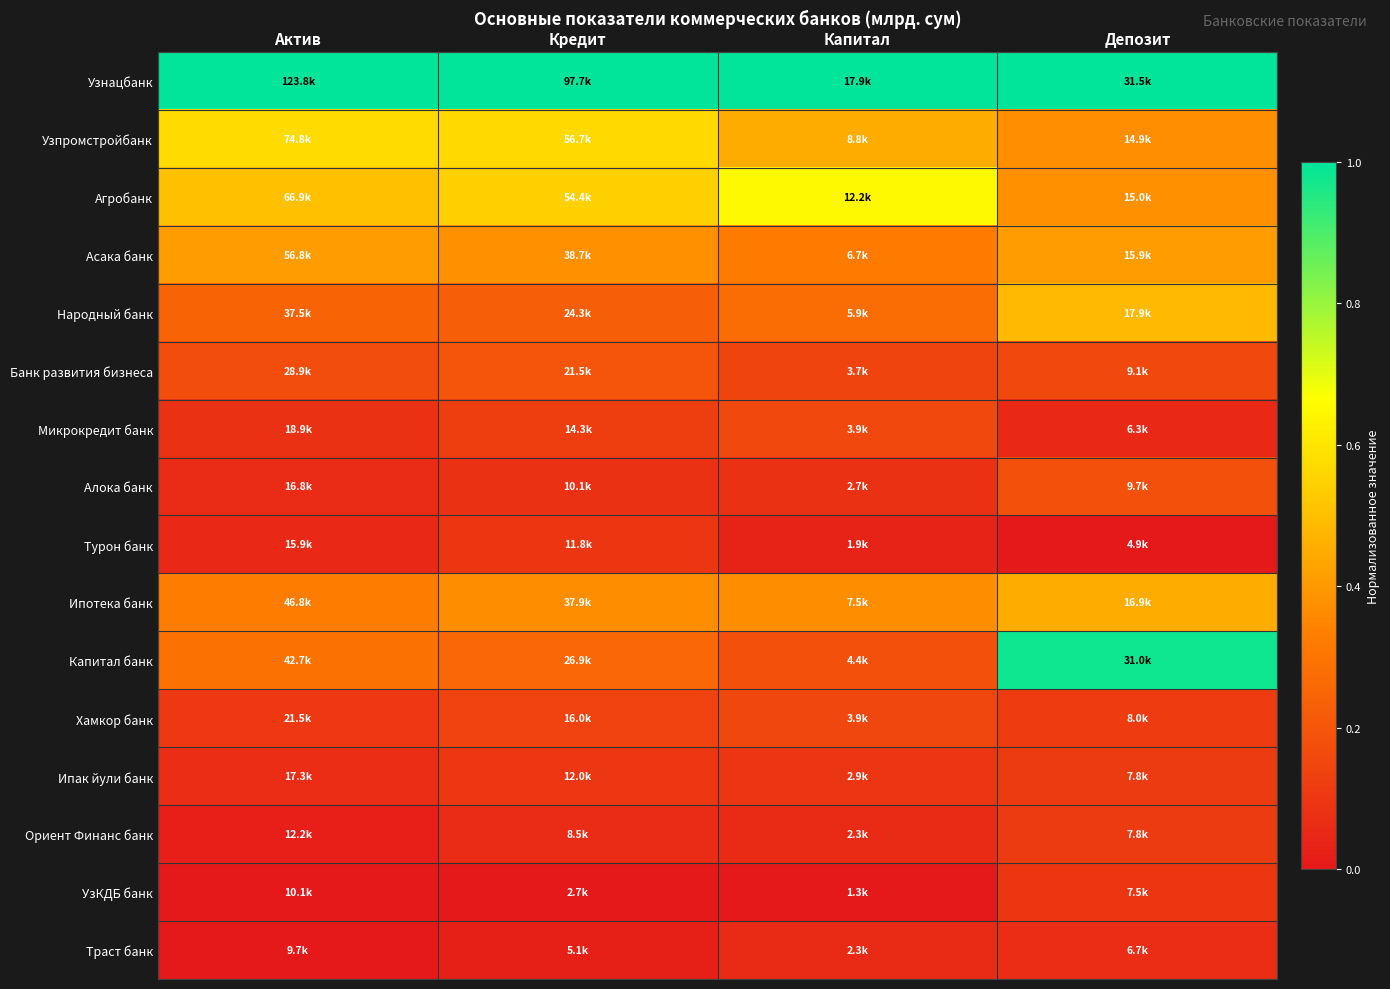

Reading right to left, transcribe all the data shown in this chart.

Узнацбанк: Депозит=1.0	Капитал=1.0	Кредит=1.0	Актив=1.0
Узпромстройбанк: Депозит=0.4	Капитал=0.5	Кредит=0.6	Актив=0.6
Агробанк: Депозит=0.4	Капитал=0.7	Кредит=0.5	Актив=0.5
Асака банк: Депозит=0.4	Капитал=0.3	Кредит=0.4	Актив=0.4
Народный банк: Депозит=0.5	Капитал=0.3	Кредит=0.2	Актив=0.2
Банк развития бизнеса: Депозит=0.2	Капитал=0.1	Кредит=0.2	Актив=0.2
Микрокредит банк: Депозит=0.1	Капитал=0.2	Кредит=0.1	Актив=0.1
Алока банк: Депозит=0.2	Капитал=0.1	Кредит=0.1	Актив=0.1
Турон банк: Депозит=0.0	Капитал=0.0	Кредит=0.1	Актив=0.1
Ипотека банк: Депозит=0.5	Капитал=0.4	Кредит=0.4	Актив=0.3
Капитал банк: Депозит=1.0	Капитал=0.2	Кредит=0.3	Актив=0.3
Хамкор банк: Депозит=0.1	Капитал=0.2	Кредит=0.1	Актив=0.1
Ипак йули банк: Депозит=0.1	Капитал=0.1	Кредит=0.1	Актив=0.1
Ориент Финанс банк: Депозит=0.1	Капитал=0.1	Кредит=0.1	Актив=0.0
УзКДБ банк: Депозит=0.1	Капитал=0.0	Кредит=0.0	Актив=0.0
Траст банк: Депозит=0.1	Капитал=0.1	Кредит=0.0	Актив=0.0